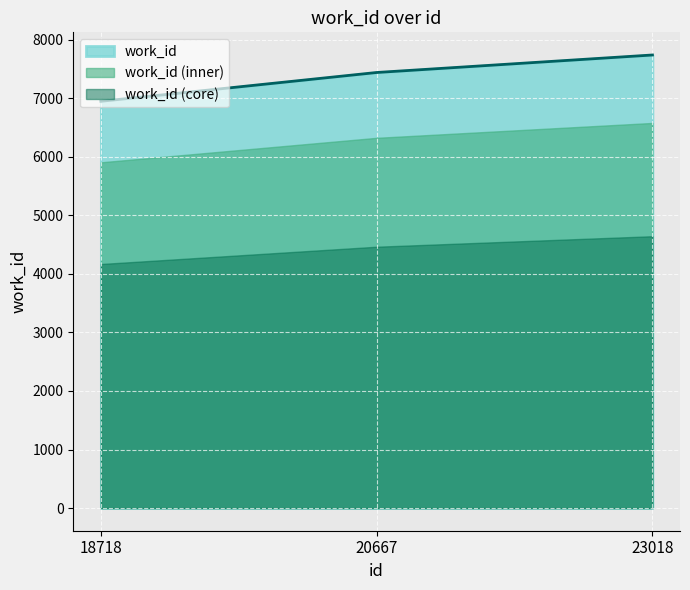

The value at 20667 is 7439. True or false?

True